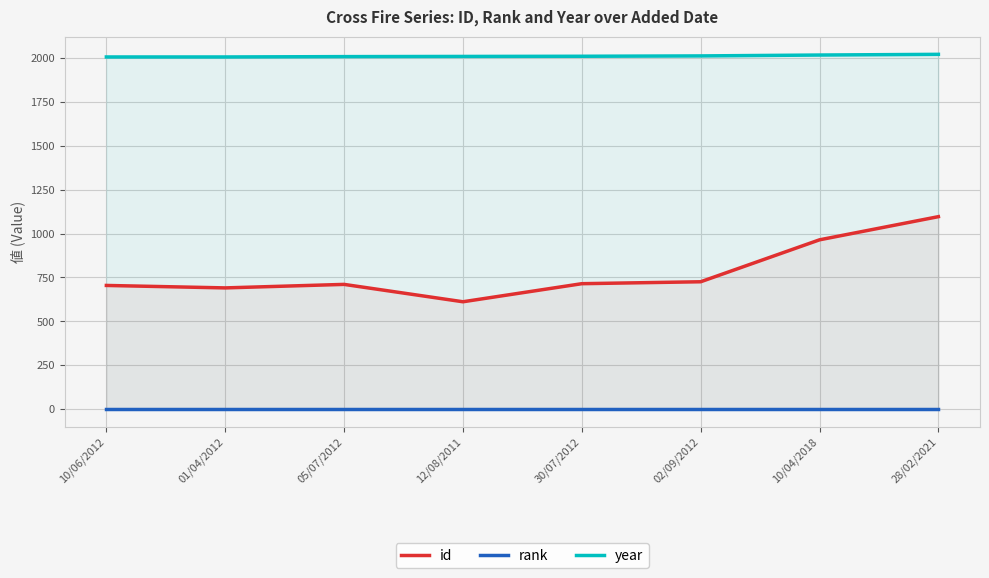

Between 10/06/2012 and 01/04/2012, which series saw the biggest shift?

id